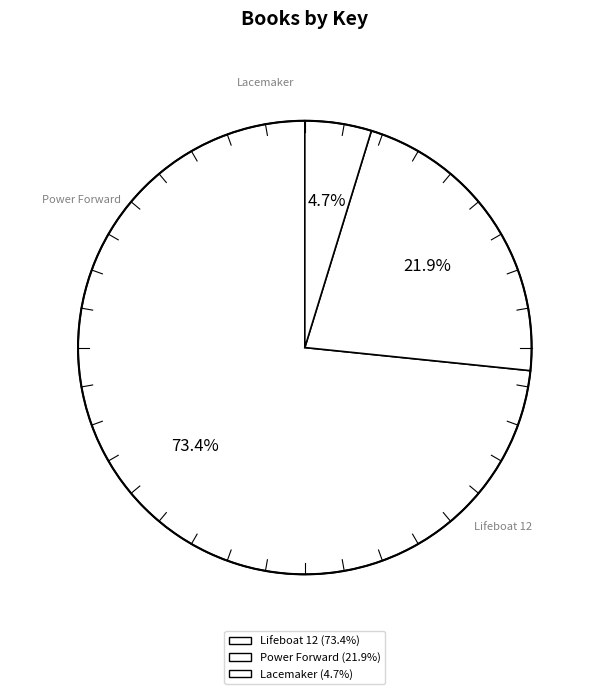

How many slices are in this pie chart?

3